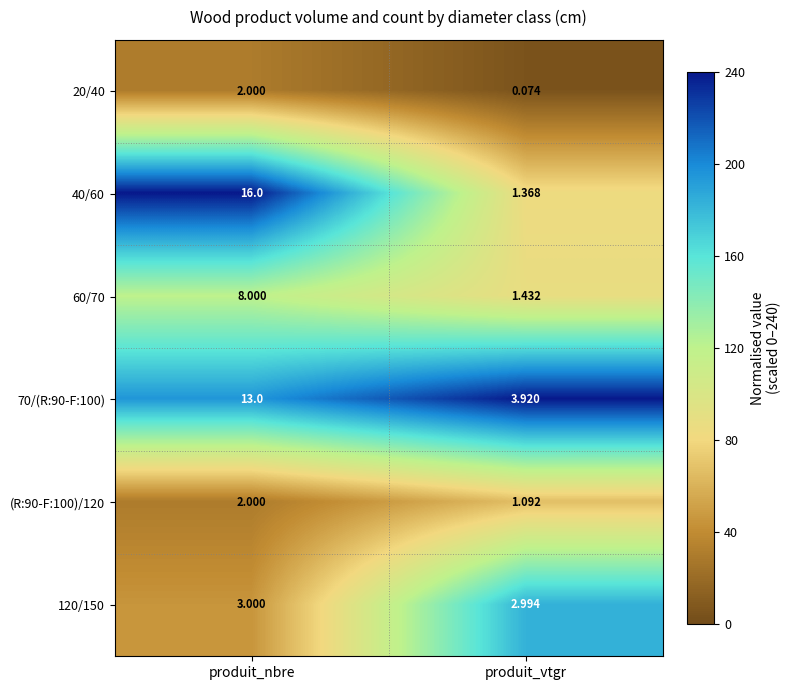

Where is 20/40 nearest to the value 1?

produit_vtgr